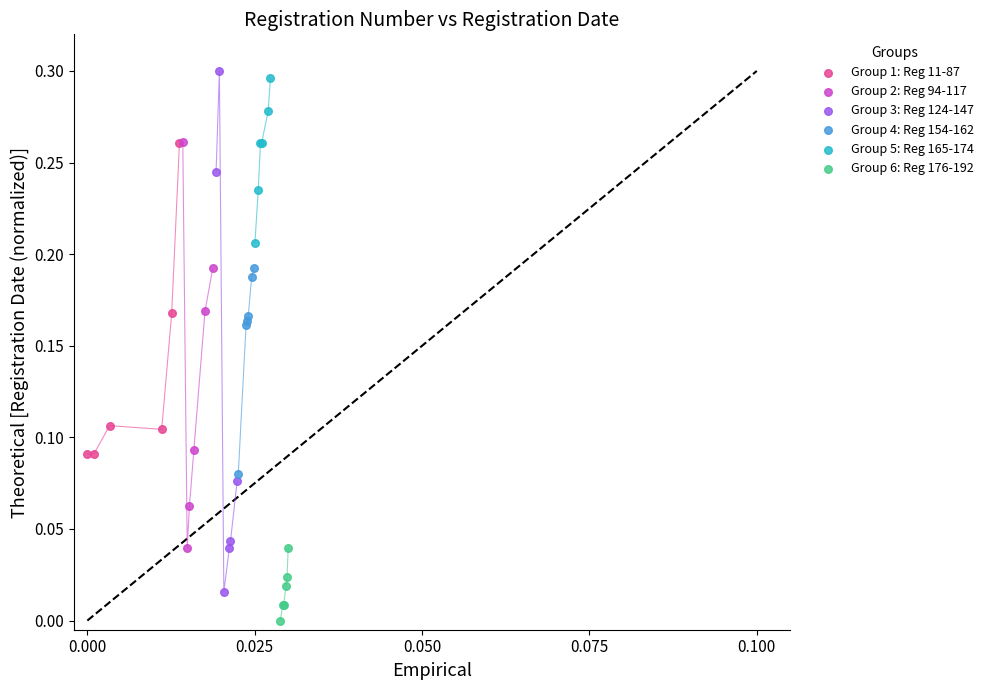

Which series reaches the minimum Y coordinate?

Group 6: Reg 176-192